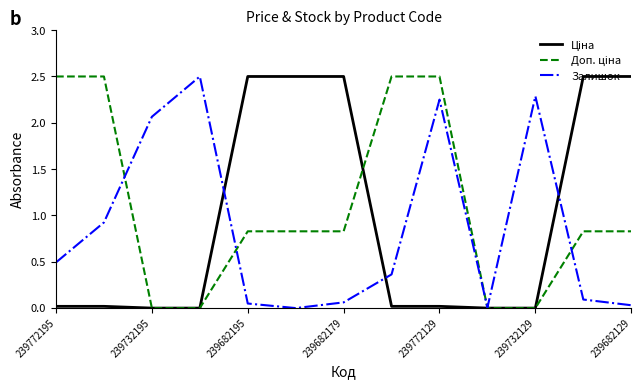

What is the average value of the Доп. ціна series?

1.1